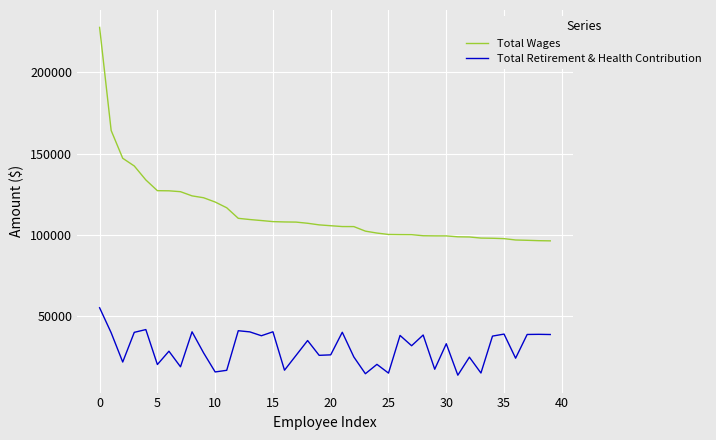

List the series in order of their peak value, lowest first.

Total Retirement & Health Contribution, Total Wages